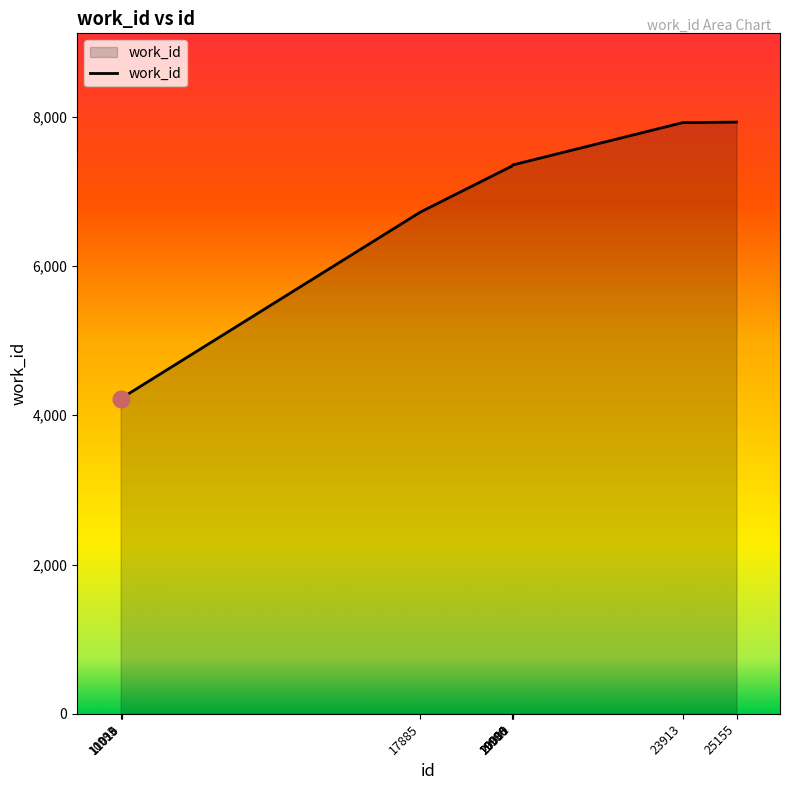

The value at 19986 is 7338. True or false?

True